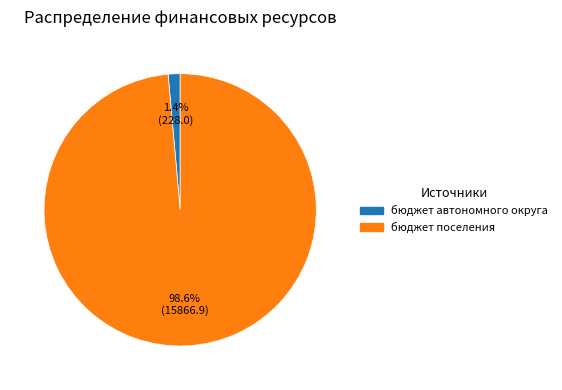

To the nearest percent, what percentage of the pie is бюджет поселения?

99%